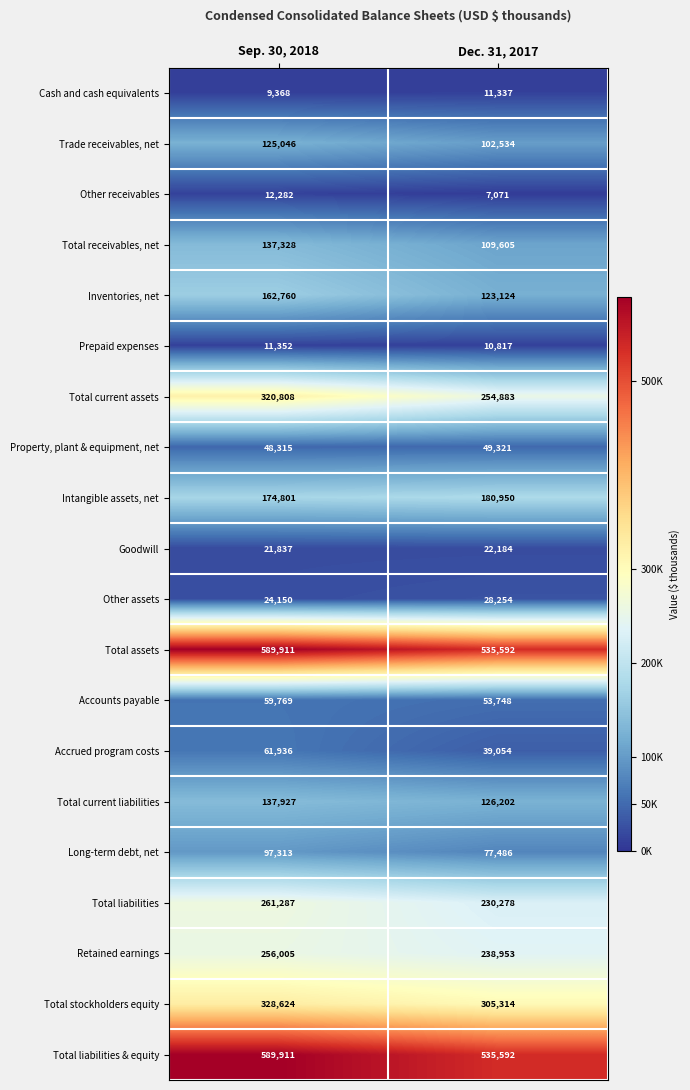

What is the smallest value displayed?

7071